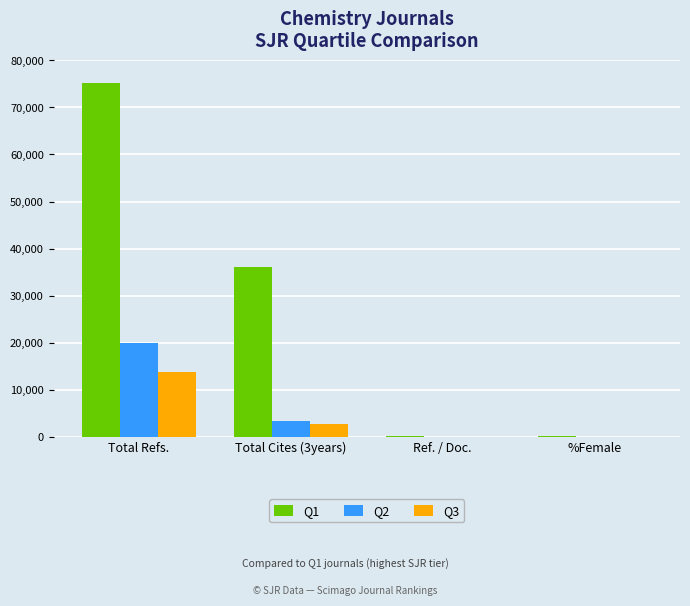

Is it true that Q3 equals 13745.0 at Total Refs.?

True